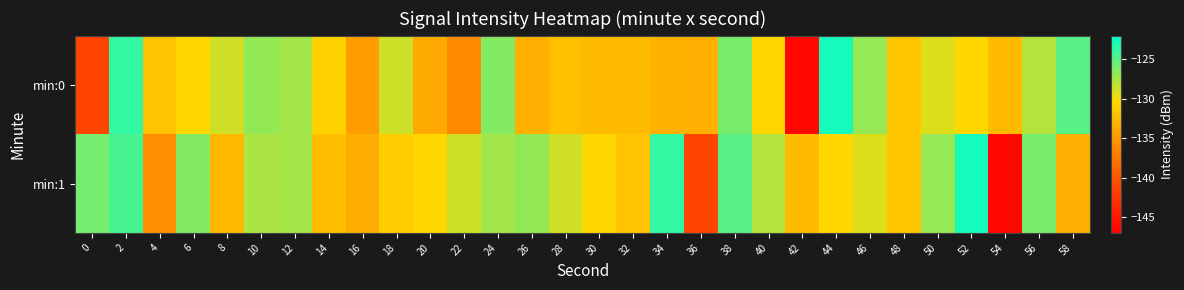

Reading left to right, what are all the values shown in this chart?

min:0: 0=-141.3	2=-123.7	4=-131.9	6=-130.5	8=-128.8	10=-126.9	12=-127.3	14=-130.8	16=-134.6	18=-128.7	20=-133.6	22=-136.0	24=-126.4	26=-133.3	28=-132.1	30=-132.5	32=-132.5	34=-133.2	36=-133.3	38=-126.0	40=-130.5	42=-146.5	44=-122.7	46=-127.0	48=-131.6	50=-129.3	52=-130.4	54=-132.5	56=-127.9	58=-124.9
min:1: 0=-125.9	2=-124.4	4=-135.6	6=-126.4	8=-132.8	10=-127.6	12=-127.4	14=-132.2	16=-133.5	18=-131.2	20=-130.5	22=-128.7	24=-127.3	26=-126.9	28=-128.8	30=-130.5	32=-131.9	34=-123.7	36=-141.3	38=-124.9	40=-127.9	42=-132.5	44=-130.4	46=-129.3	48=-131.6	50=-127.0	52=-122.7	54=-146.5	56=-126.0	58=-133.3